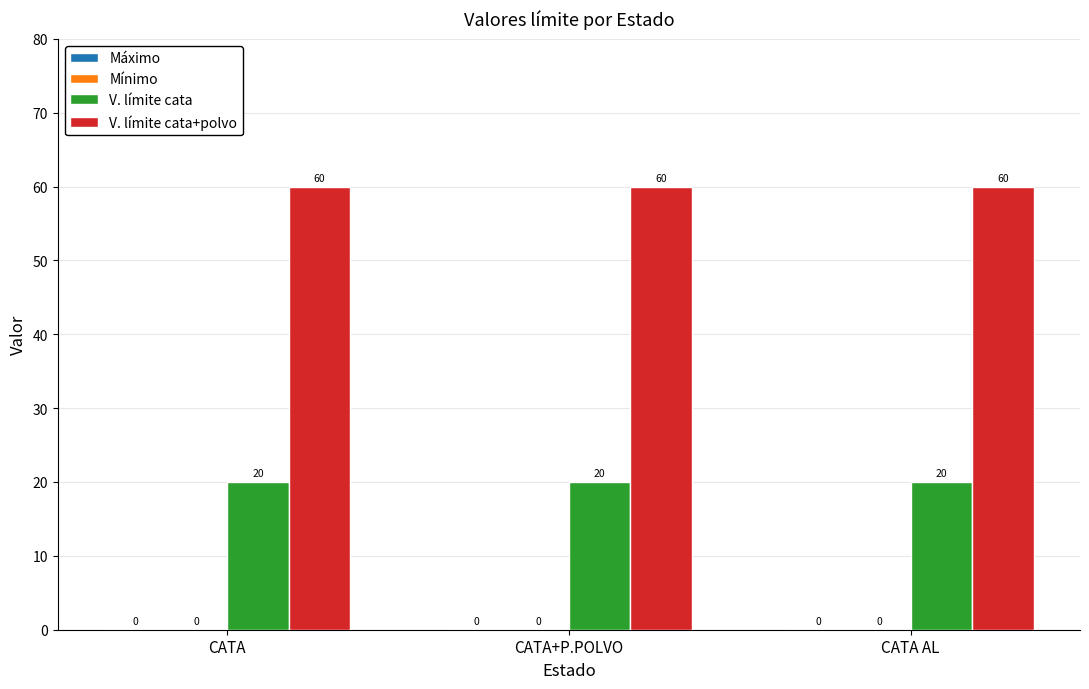

Count the number of categories in the chart.

3